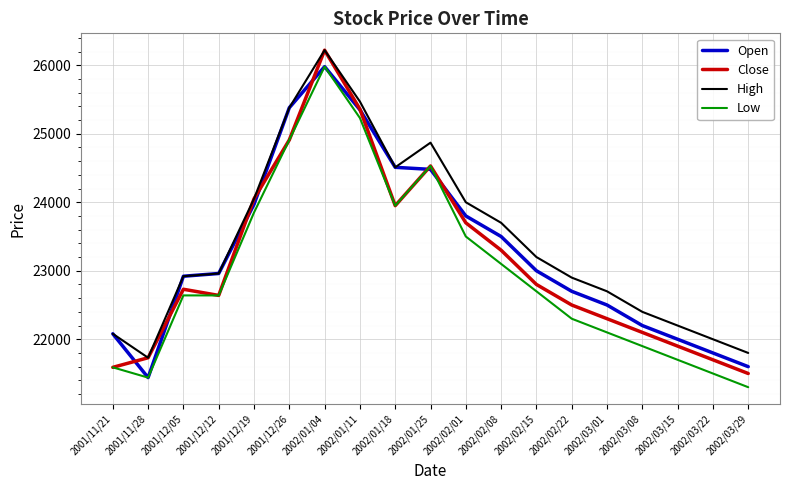

True or false: Low and High intersect in this chart.

False